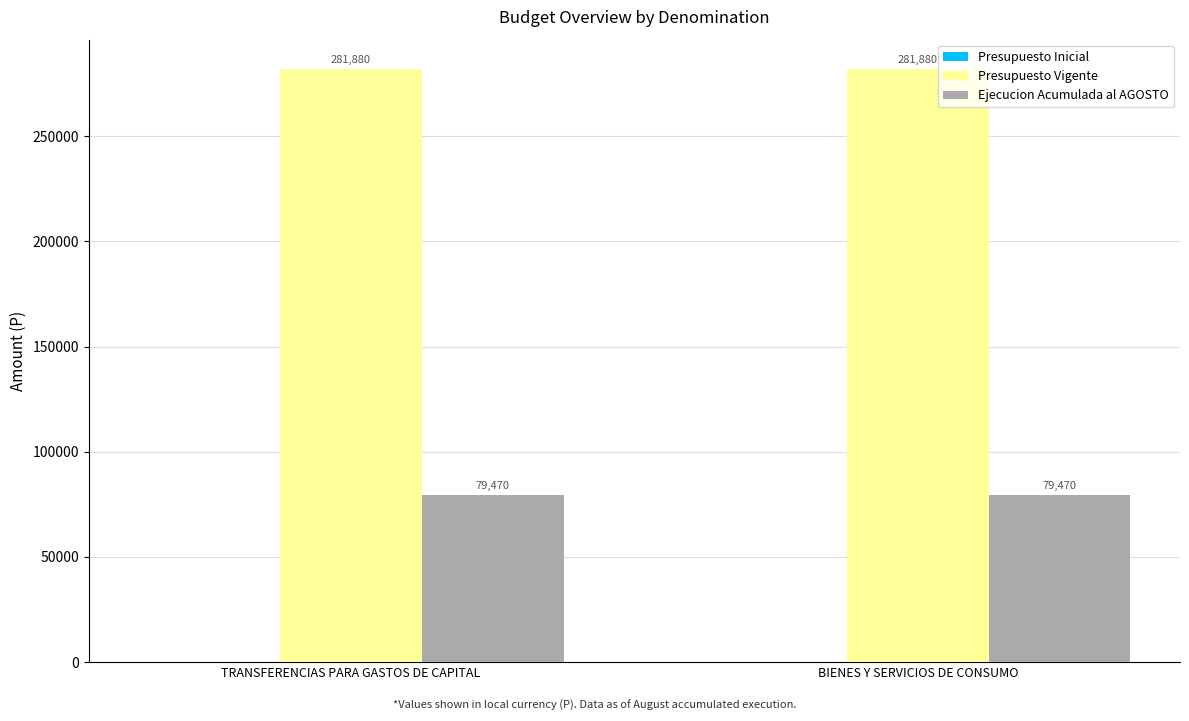

What is the sum of all Presupuesto Vigente values?

563760